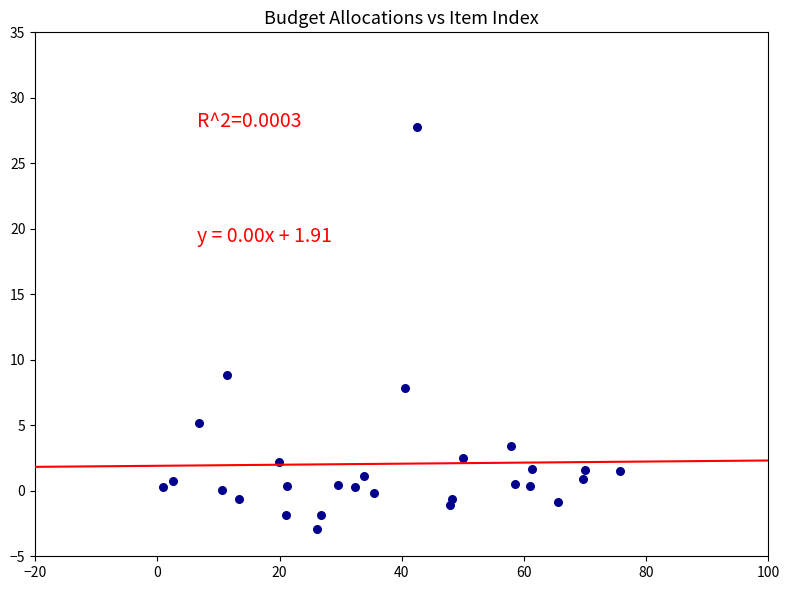

What is the range of X values (max minus min)?

74.8